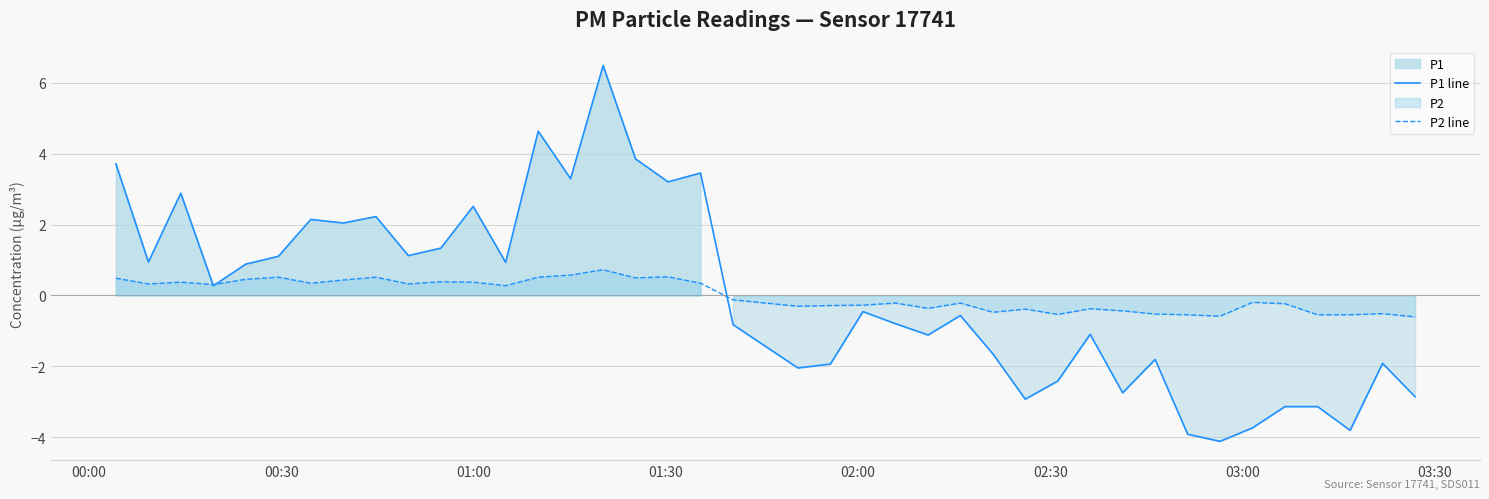

What is the maximum value for P1 line?

6.5